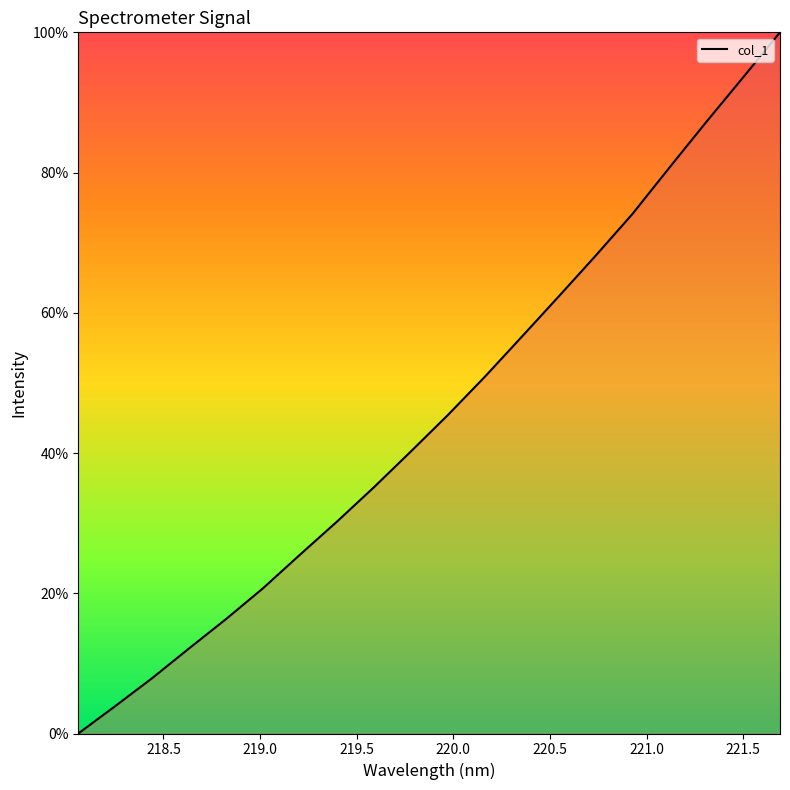

What is the maximum value shown in the chart?

100.0